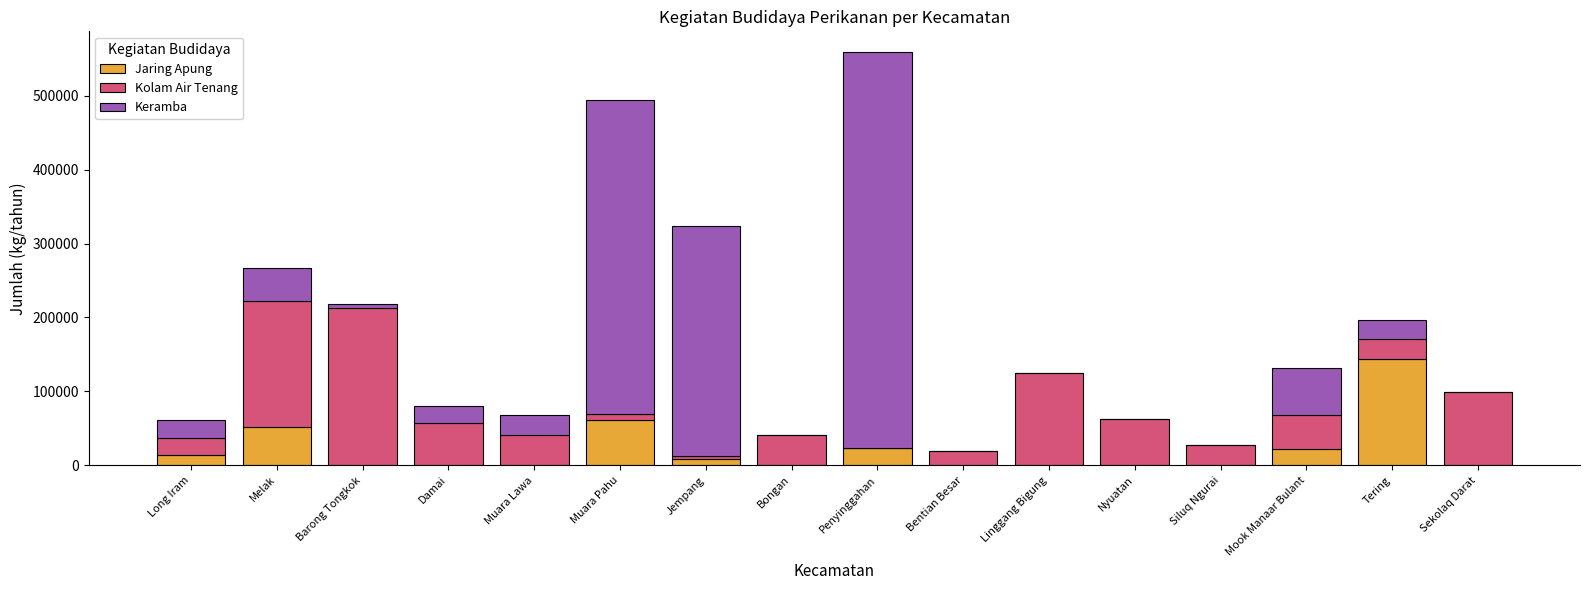

What is the maximum value for Jaring Apung?

143330